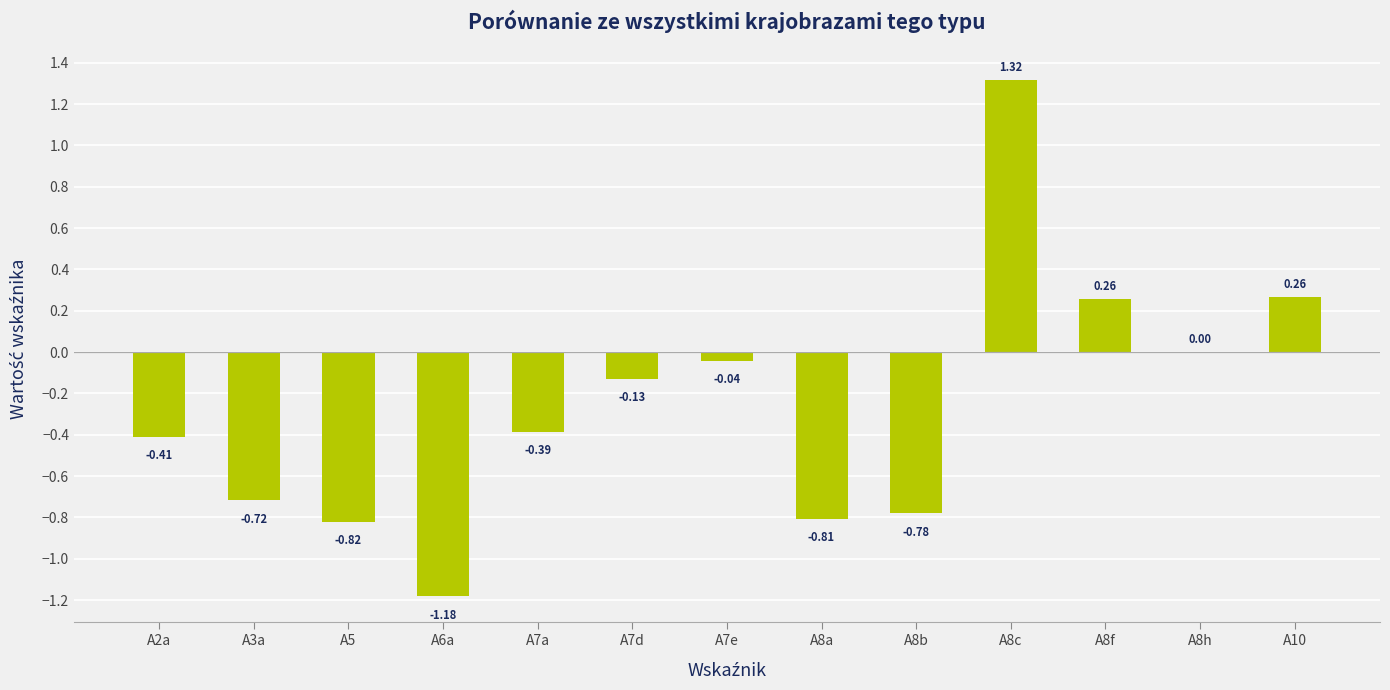

What is the change in value from A2a to A10?

+0.7